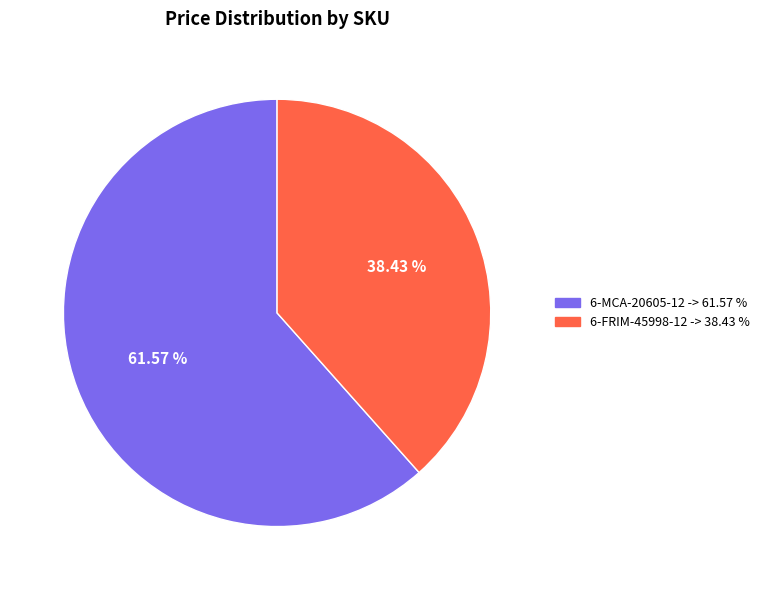

Which category has the smallest portion of the pie?

6-FRIM-45998-12